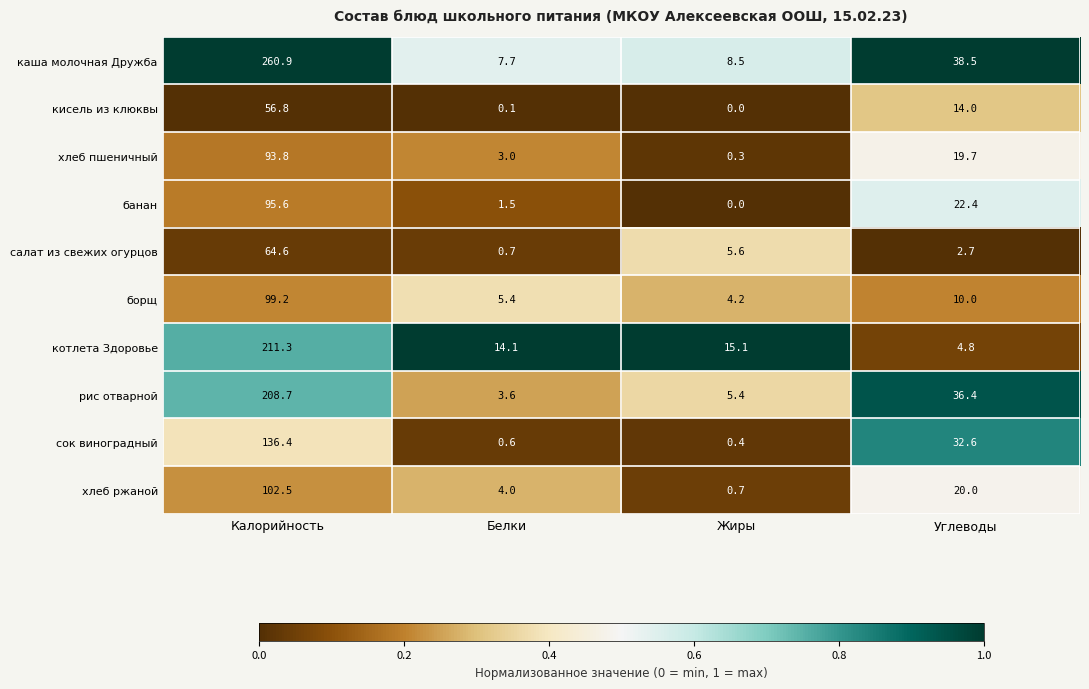

What is the sum of all хлеб ржаной values?

127.2